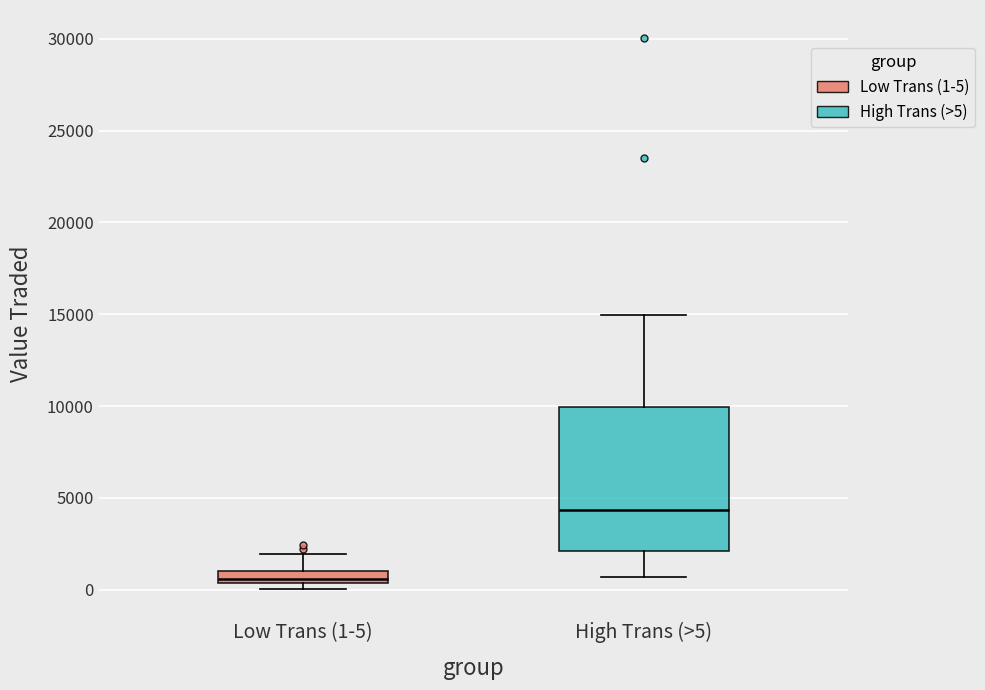

Which box is the tallest, from its lower edge to its upper edge?

High Trans (>5)